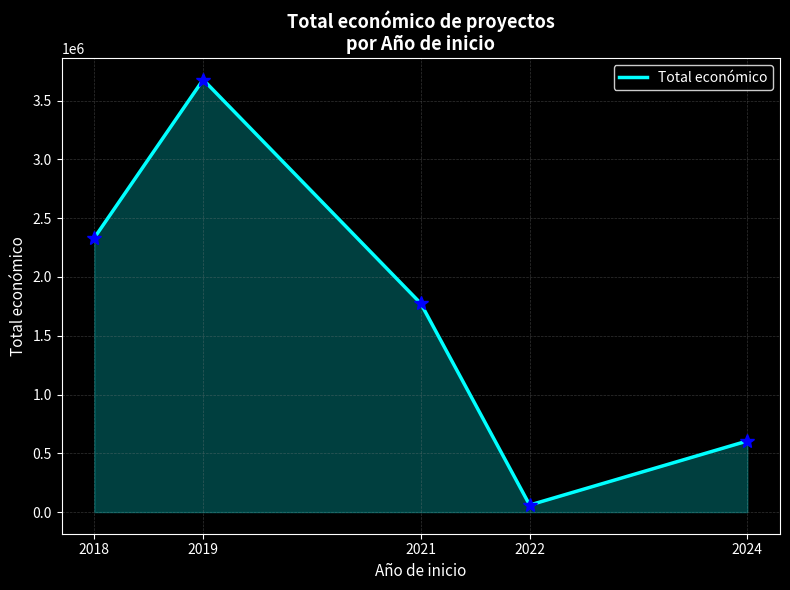

At which category does the data reach its first local peak?

2019